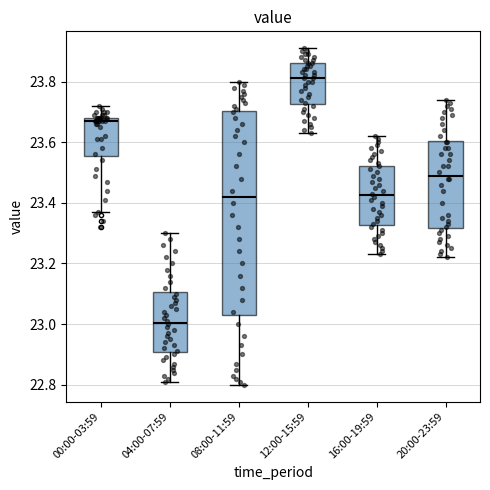

Where does the lower whisker of the box for 00:00-03:59 end on the y-axis? The values are not printed on the chart, so give them approximately, as read against the axis.

23.38